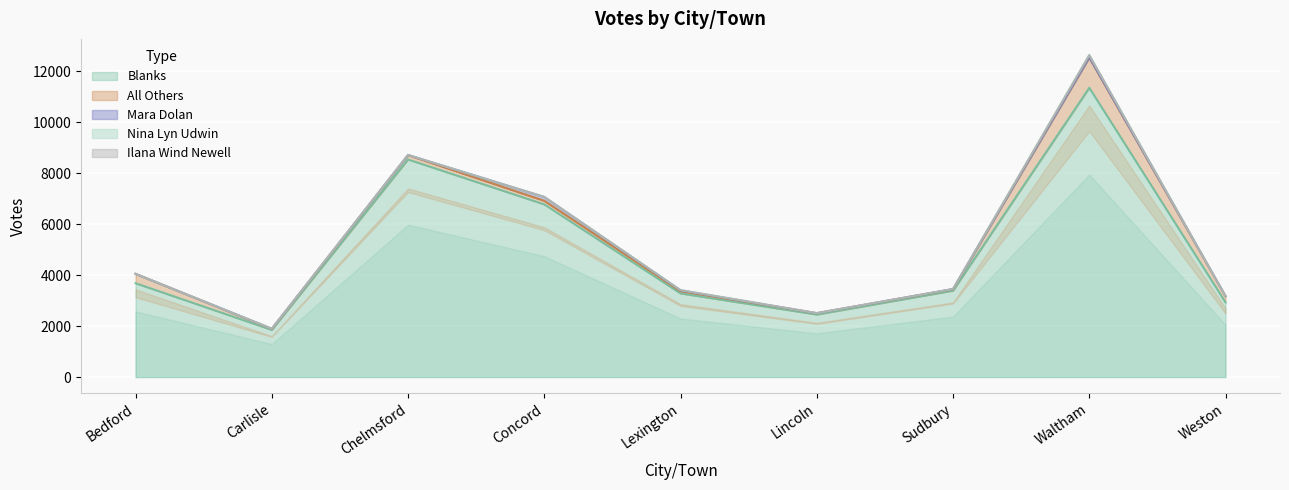

Reading left to right, extract all data points from this chart.

Mara Dolan: Bedford=0	Carlisle=8	Chelmsford=8	Concord=152	Lexington=31	Lincoln=0	Sudbury=11	Waltham=7	Weston=0
Nina Lyn Udwin: Bedford=0	Carlisle=0	Chelmsford=0	Concord=0	Lexington=14	Lincoln=1	Sudbury=0	Waltham=94	Weston=0
Ilana Wind Newell: Bedford=0	Carlisle=0	Chelmsford=0	Concord=0	Lexington=0	Lincoln=11	Sudbury=0	Waltham=0	Weston=0
All Others: Bedford=367	Carlisle=37	Chelmsford=169	Concord=139	Lexington=85	Lincoln=49	Sudbury=53	Waltham=1186	Weston=242
Blanks: Bedford=3686	Carlisle=1854	Chelmsford=8546	Concord=6783	Lexington=3286	Lincoln=2457	Sudbury=3395	Waltham=11360	Weston=2933